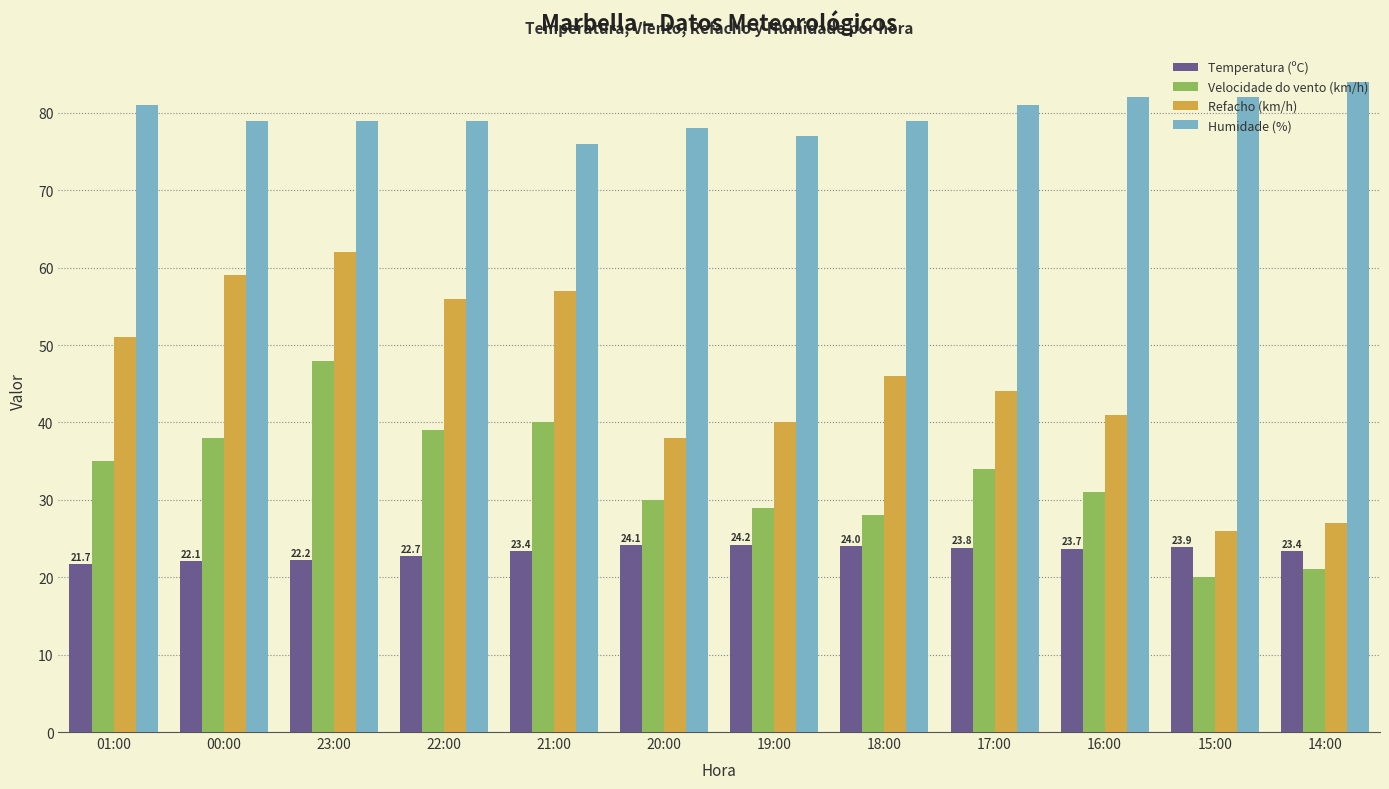

Rank the categories by Velocidade do vento (km/h) value from highest to lowest.

23:00, 21:00, 22:00, 00:00, 01:00, 17:00, 16:00, 20:00, 19:00, 18:00, 14:00, 15:00